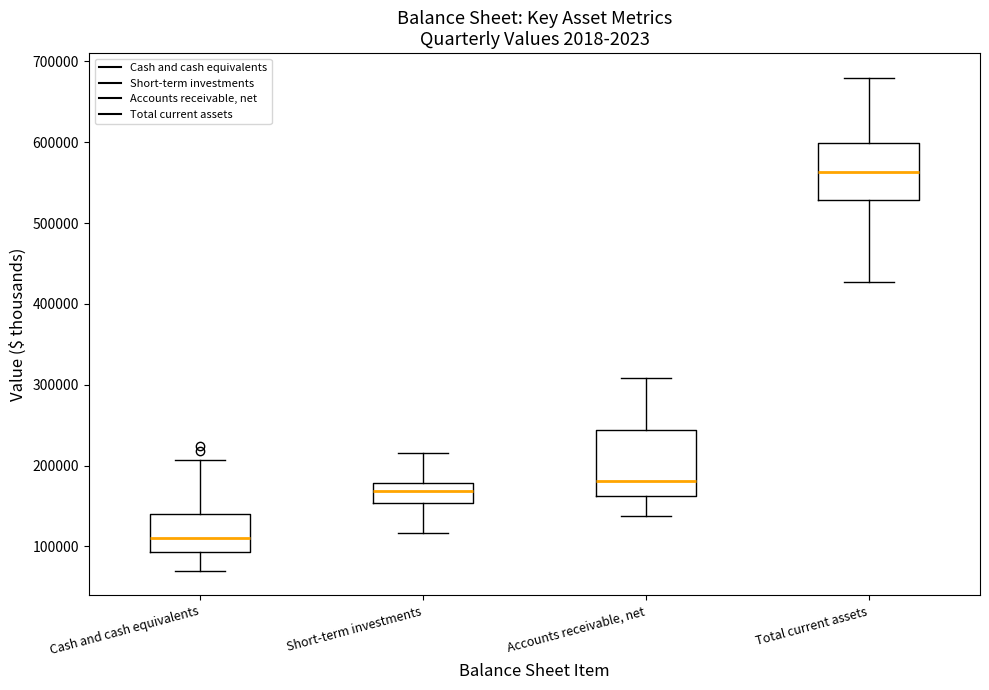

Reading left to right, transcribe this box plot: for each box, give where its median line is, the range the box spans, and where its two whiskers end, as read against the y-axis. The values are not printed on the chart, so give them approximately, as read against the axis.

Cash and cash equivalents: median 110000, box 90000 to 140000, whiskers 70000 to 210000
Short-term investments: median 170000, box 150000 to 180000, whiskers 120000 to 220000
Accounts receivable, net: median 180000, box 160000 to 240000, whiskers 140000 to 310000
Total current assets: median 560000, box 530000 to 600000, whiskers 430000 to 680000